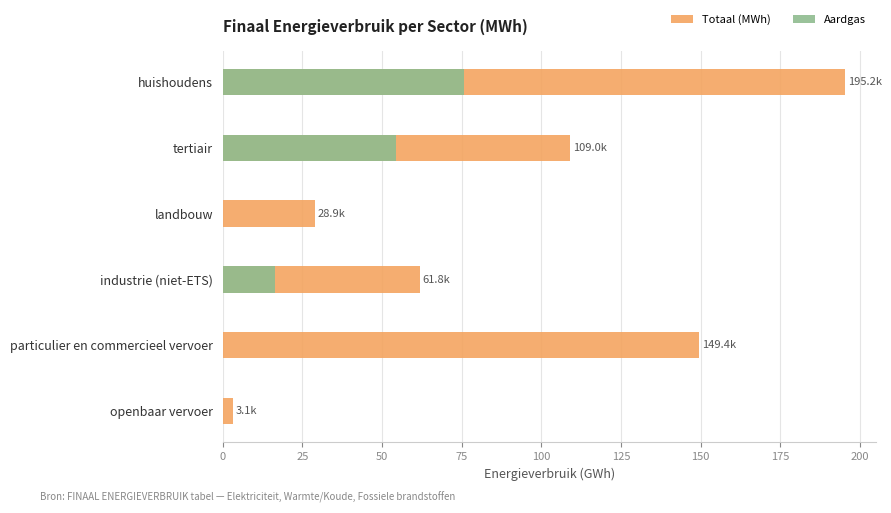

The value of Aardgas at openbaar vervoer is 0.0. True or false?

True